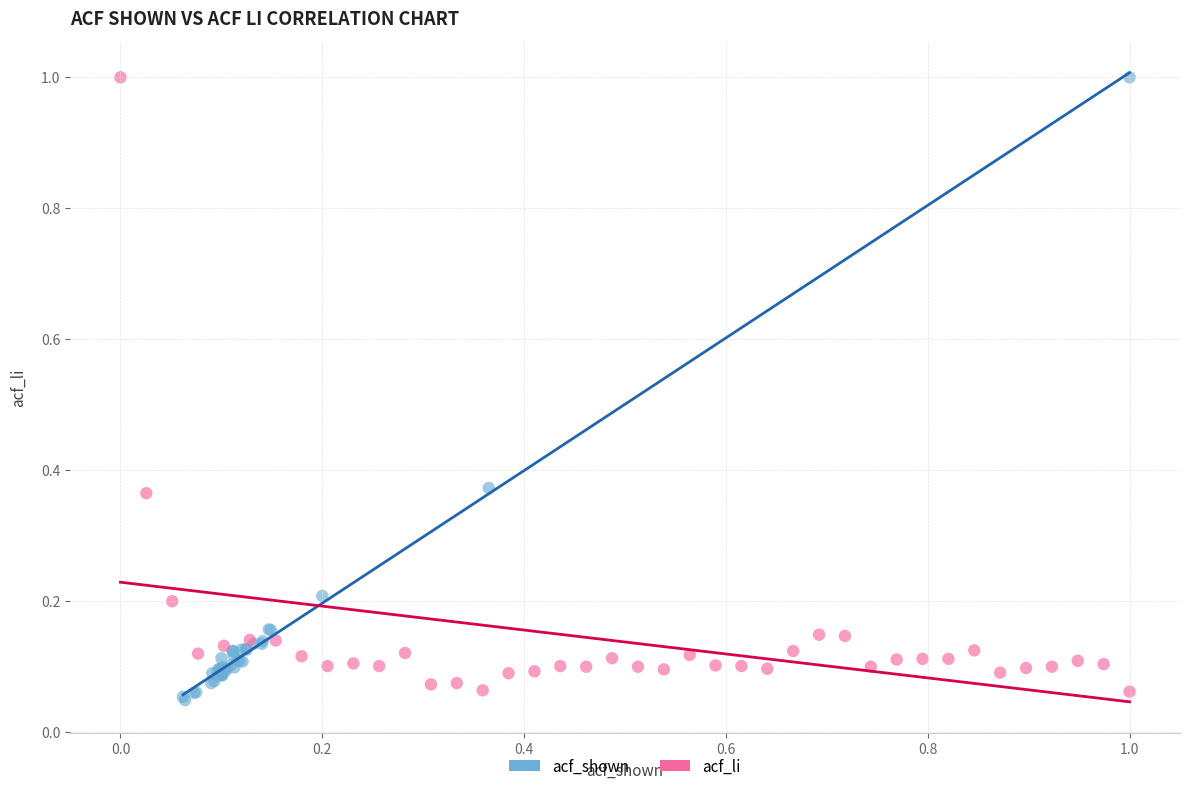

Which series has the largest Y range (max minus min)?

acf_shown